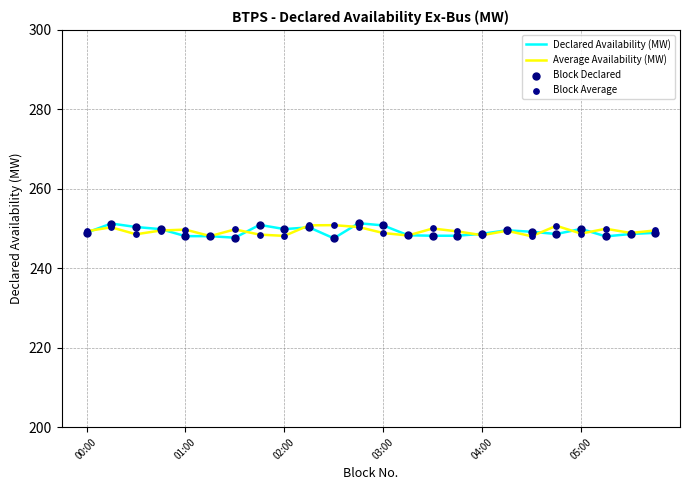

What is the minimum value for Average Availability (MW)?

248.1